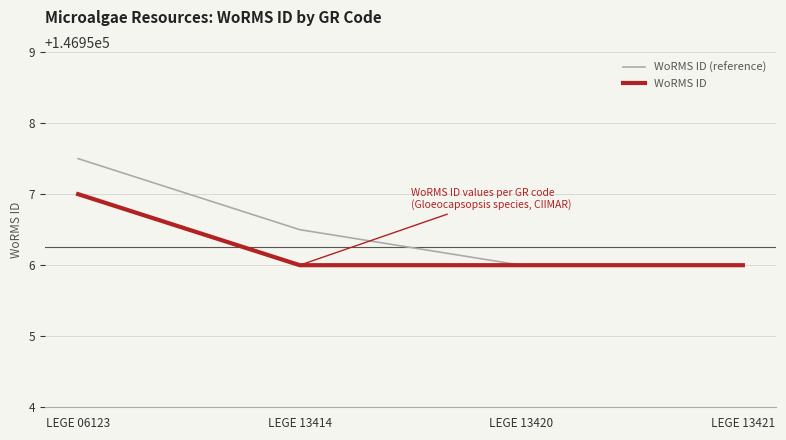

Is the value of WoRMS ID (reference) at LEGE 13414 greater than the value of WoRMS ID at LEGE 13420?

Yes